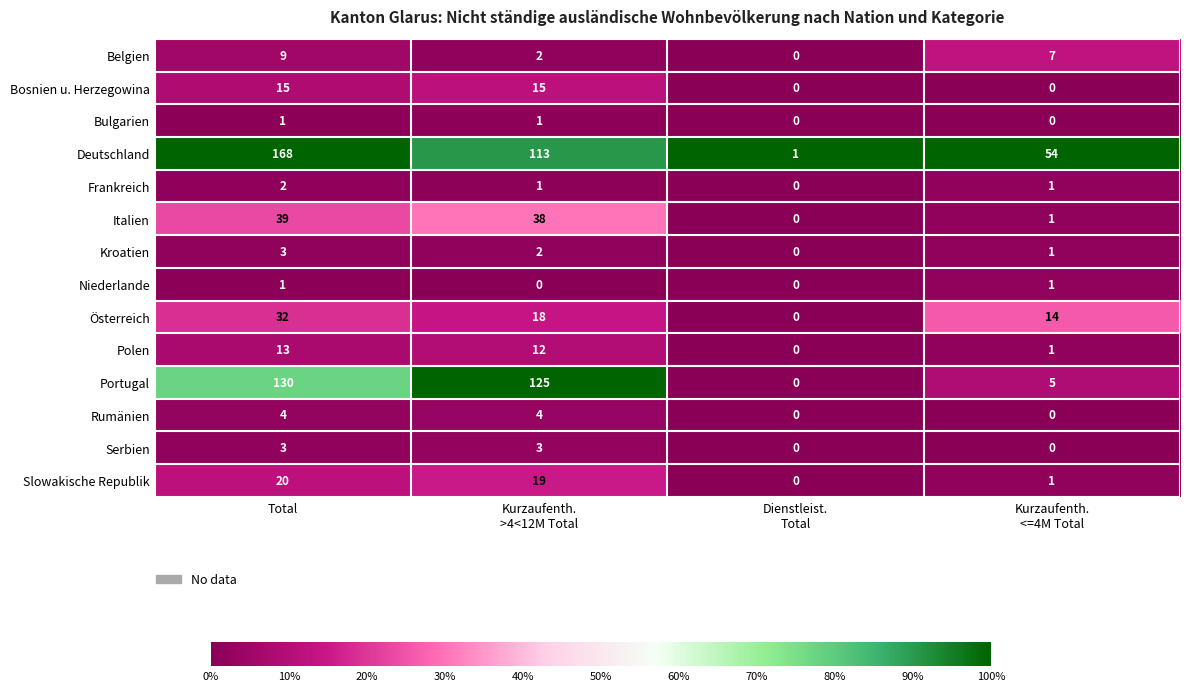

Which series has the largest total across all categories?

Deutschland